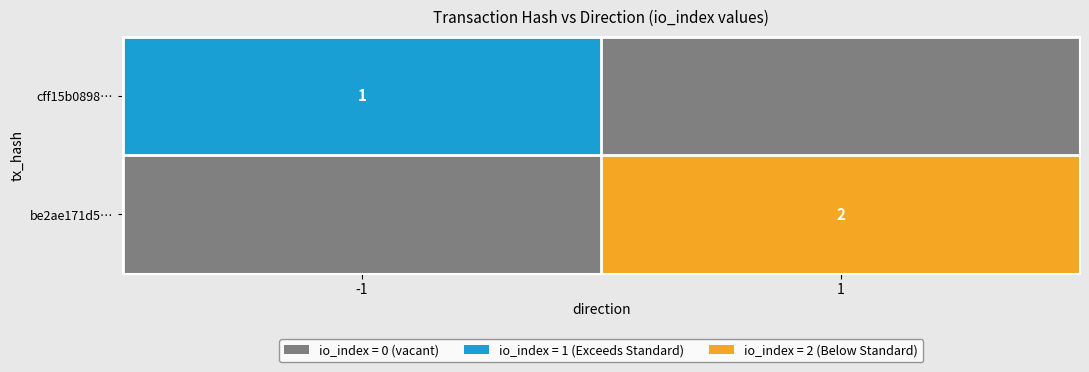

The be2ae171d5… series shows 2 at 1. True or false?

True